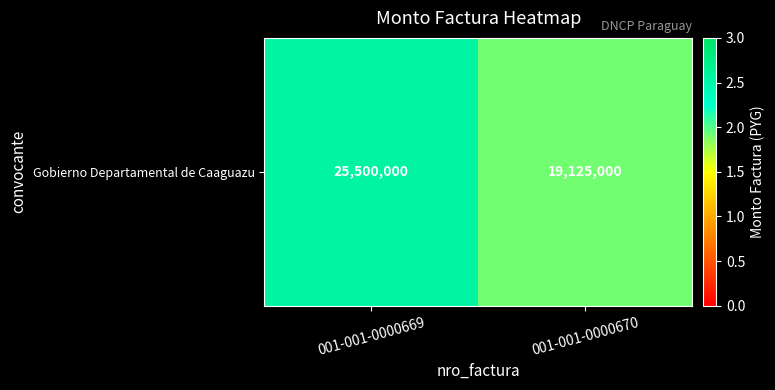

What is the average value?

22312500